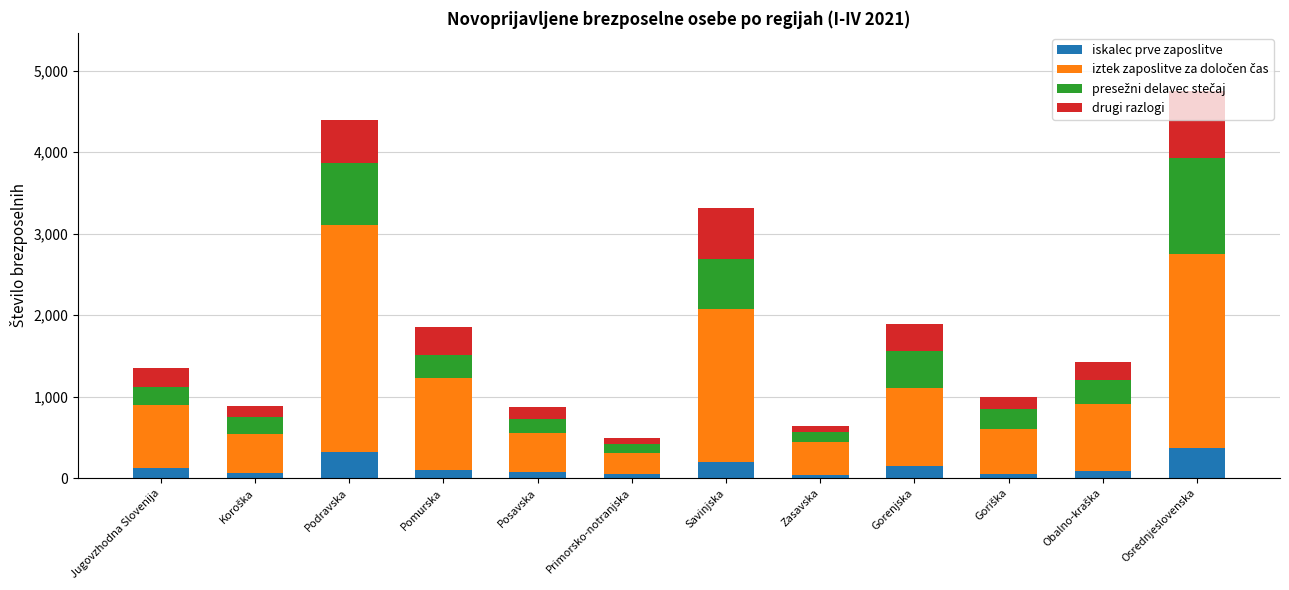

What is the difference between the maximum and minimum values in the iskalec prve zaposlitve series?

328